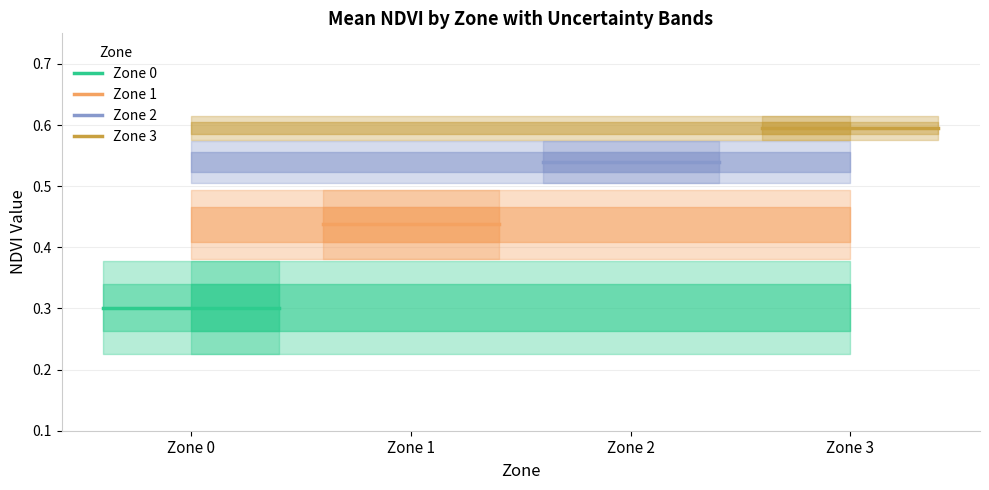

What is the sum of the Zone 1 values at Zone 1 and Zone 0?

0.9